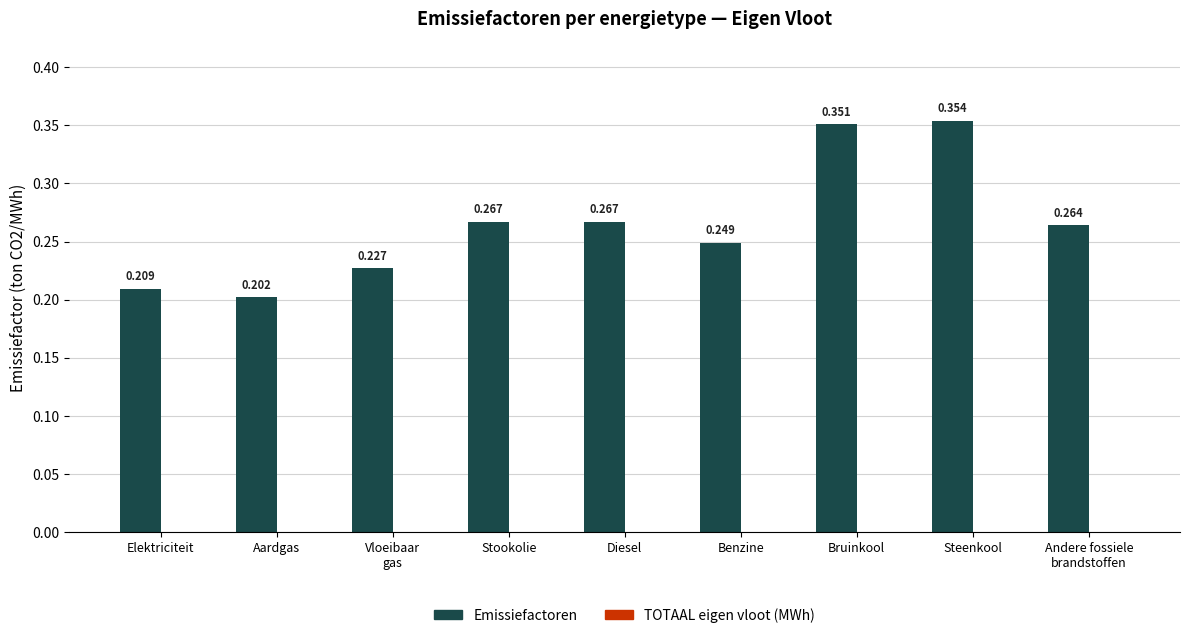

Are the bars grouped side by side (vs. stacked)?

No